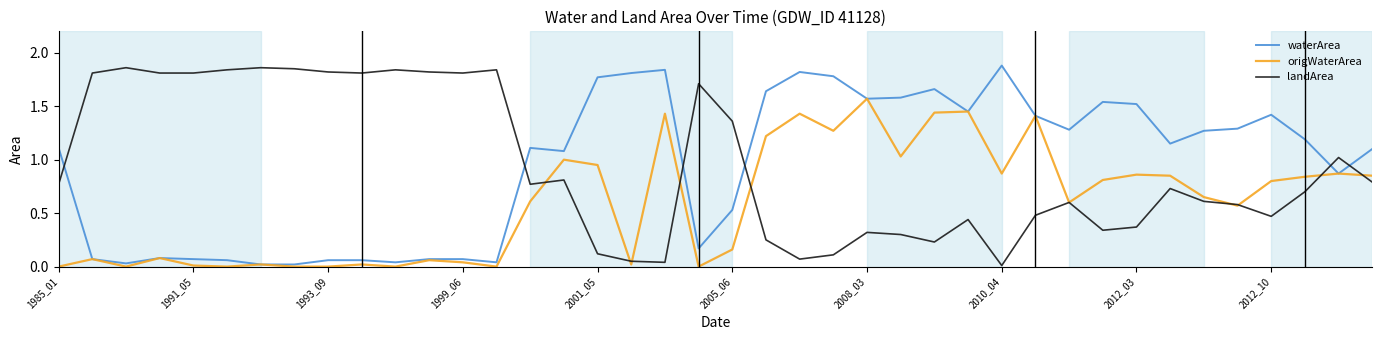

True or false: waterArea and landArea cross at least once.

True